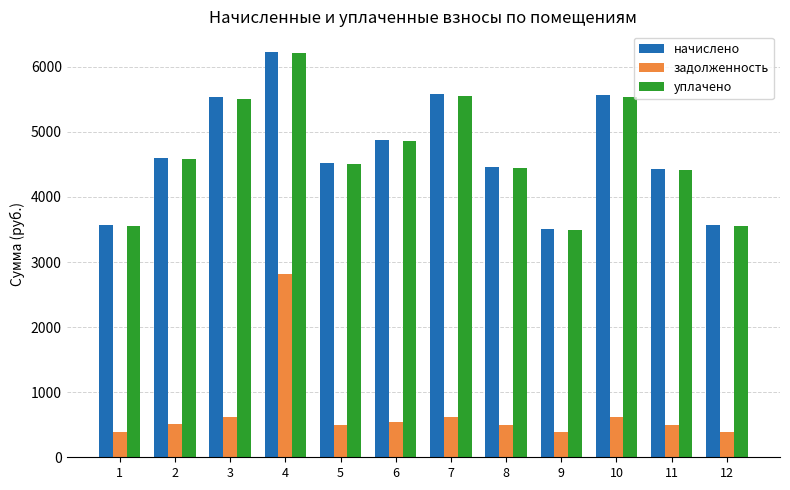

What are all the series names shown in the legend?

начислено, задолженность, уплачено